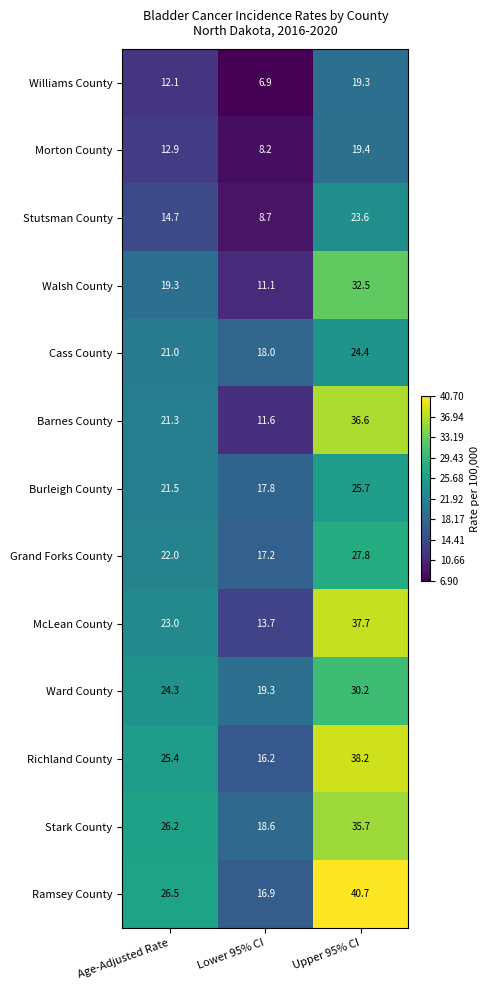

At which category does the chart reach its minimum across all series?

Lower 95% CI